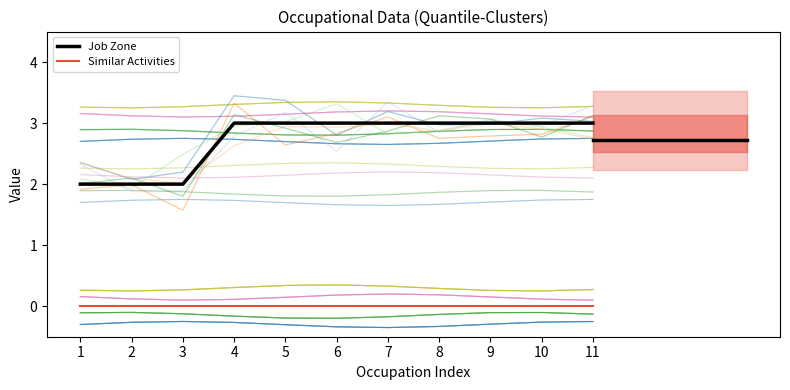

What is the total value across all series at 6?

3